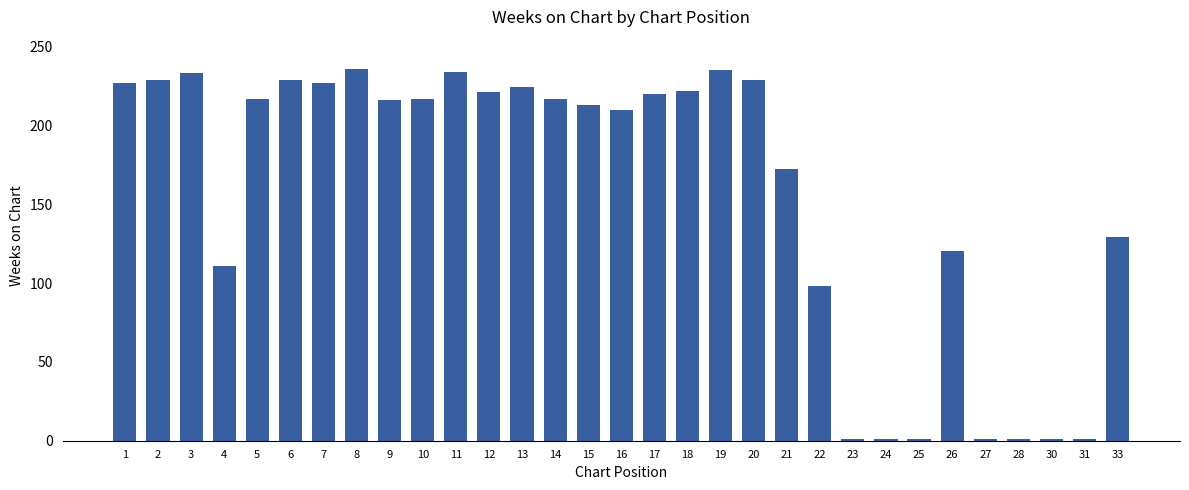

Are the bars grouped side by side (vs. stacked)?

No